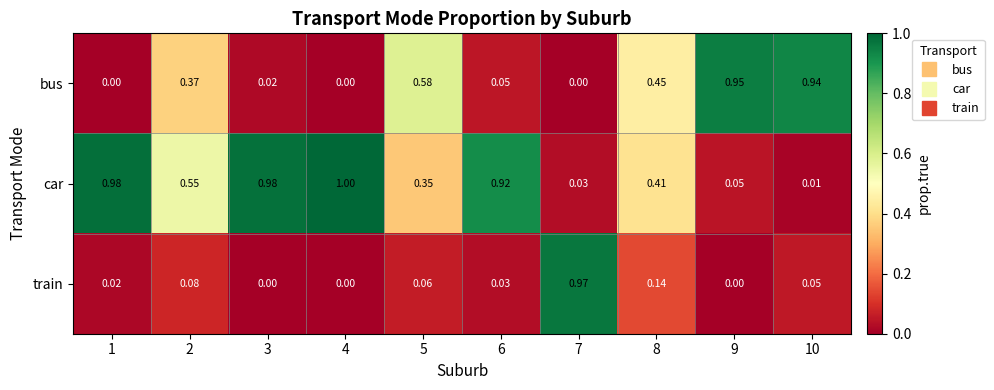

What is the total value across all series at 6?

1.0